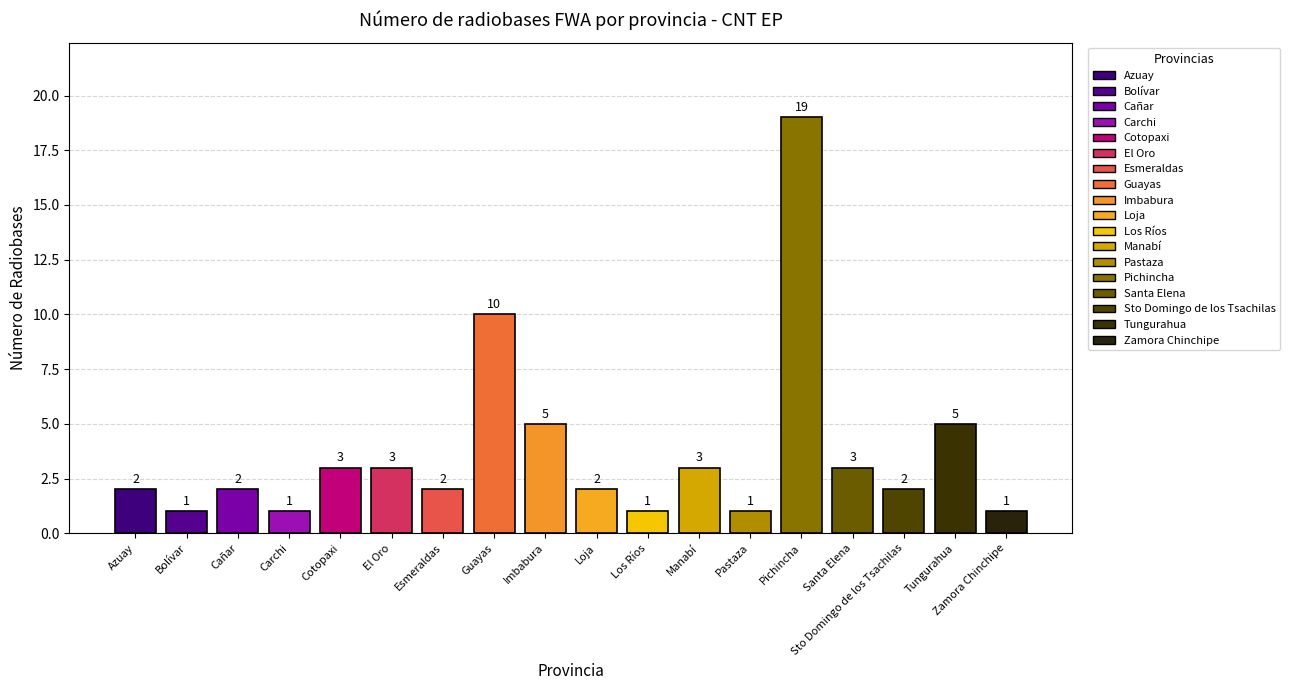

Between Loja and Pichincha, which is larger?

Pichincha